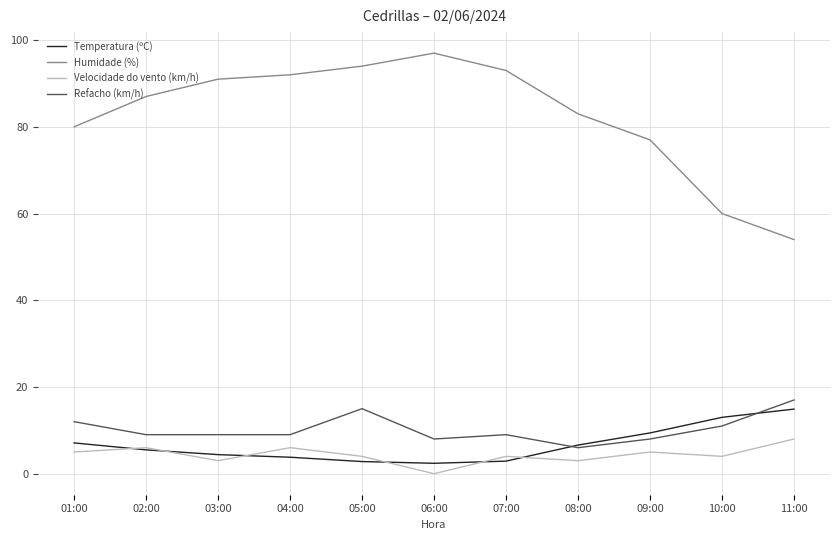

What is the sum of all Temperatura (ºC) values?

72.8